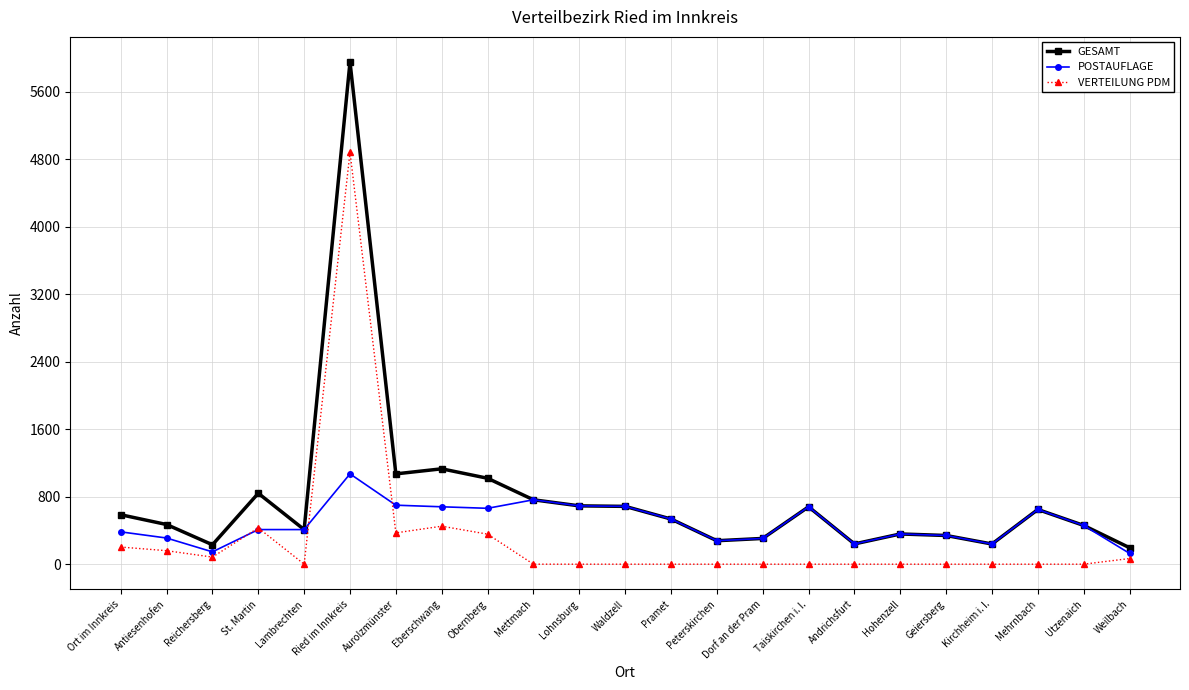

List the series in order of their peak value, lowest first.

POSTAUFLAGE, VERTEILUNG PDM, GESAMT